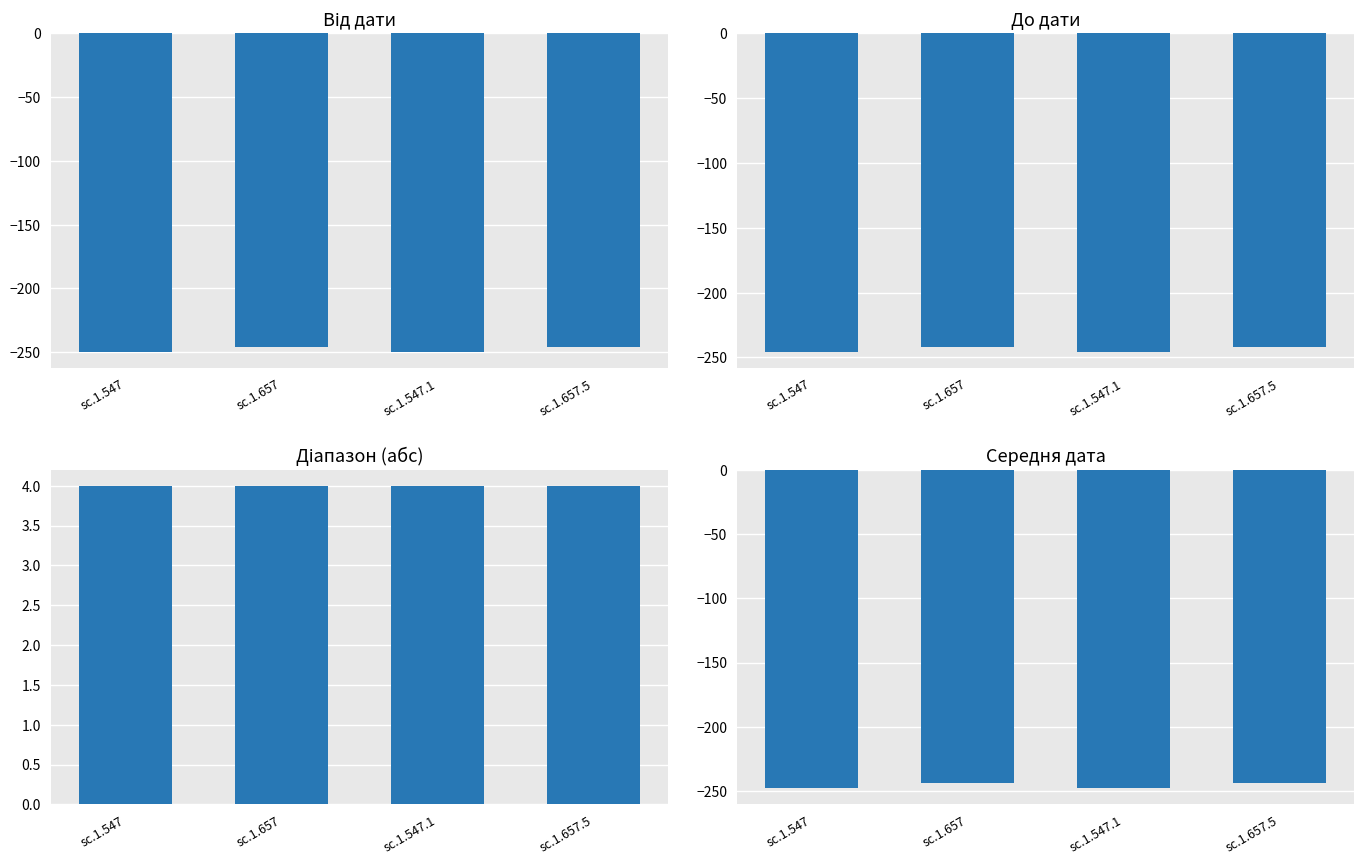

What value does the Від дати series have at sc.1.657.5?

-246